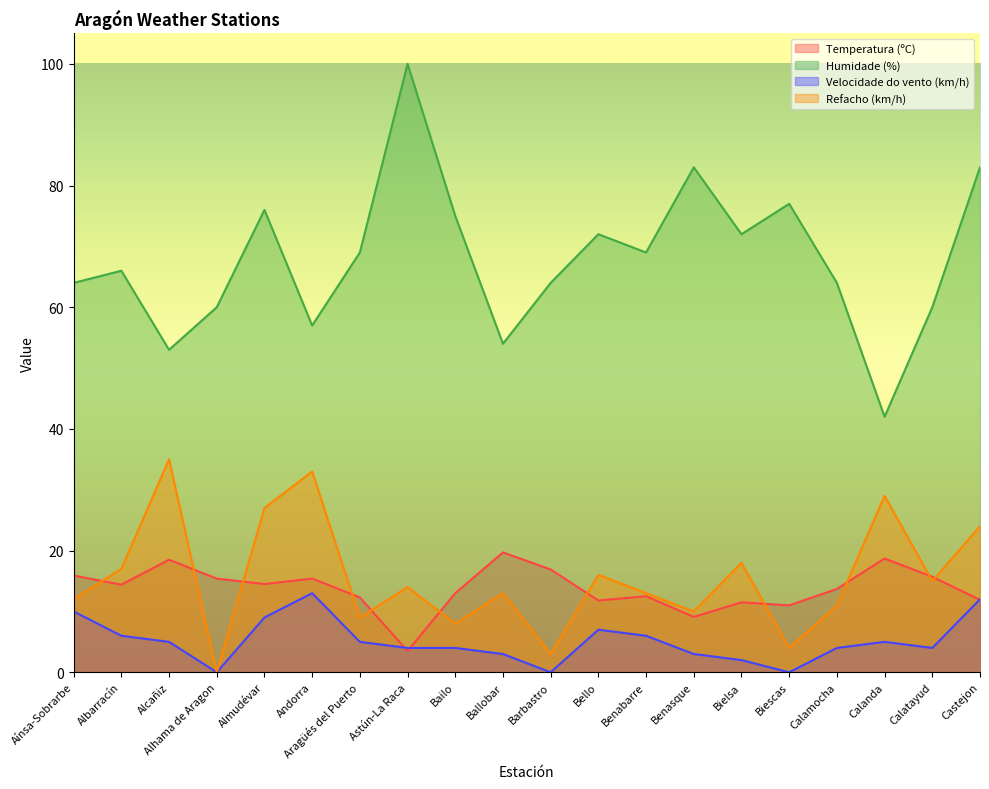

True or false: Temperatura (ºC) has more than 2 points higher than both neighbors.

True